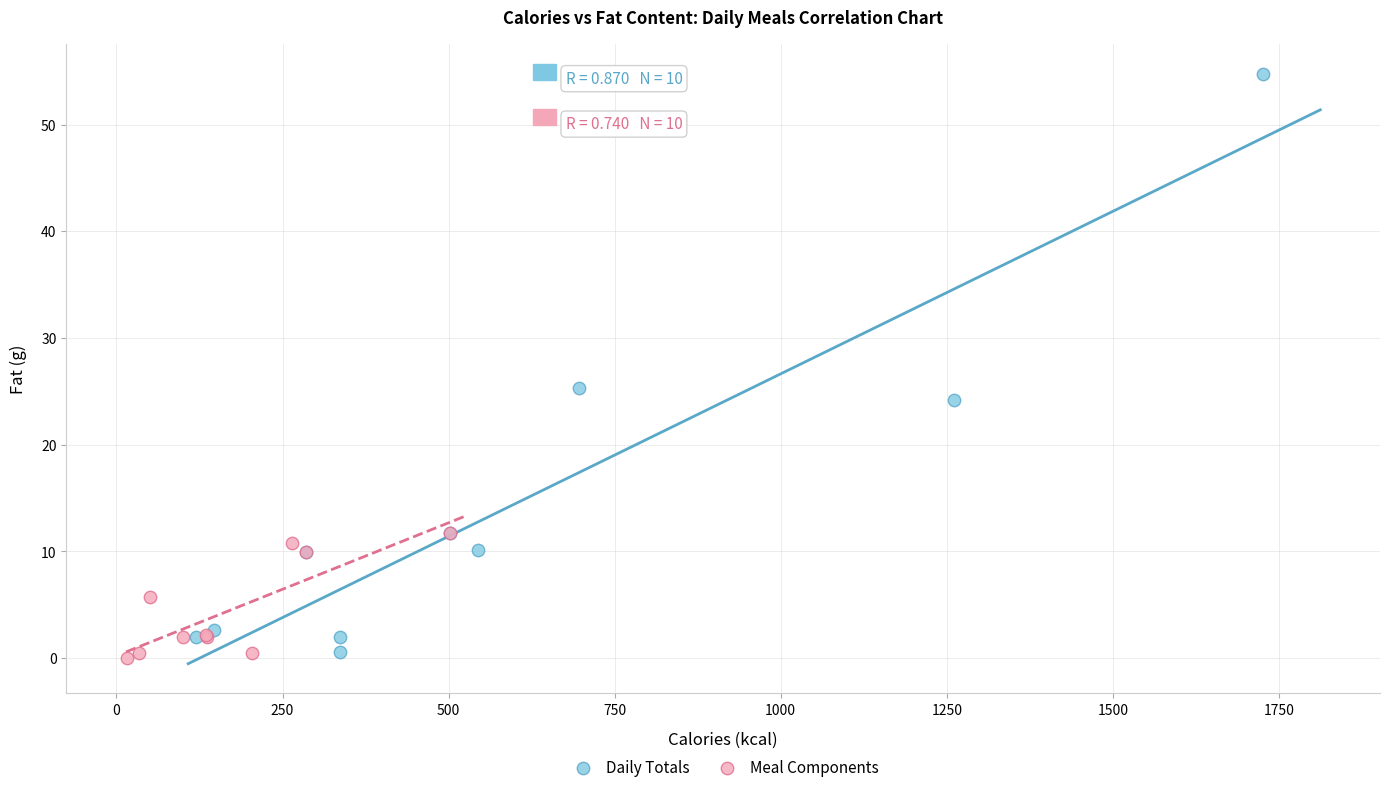

Which series reaches the maximum Y coordinate?

Daily Totals